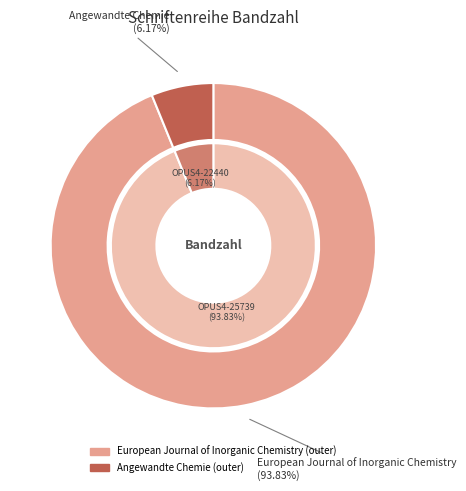

What is the majority slice?

OPUS4-25739